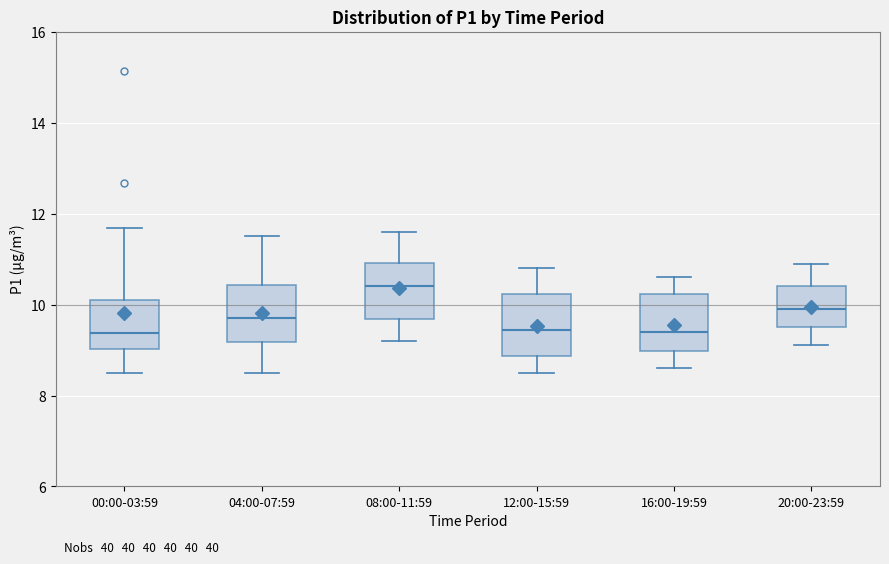

Where does the lower whisker of the box for 16:00-19:59 end on the y-axis? The values are not printed on the chart, so give them approximately, as read against the axis.

8.6